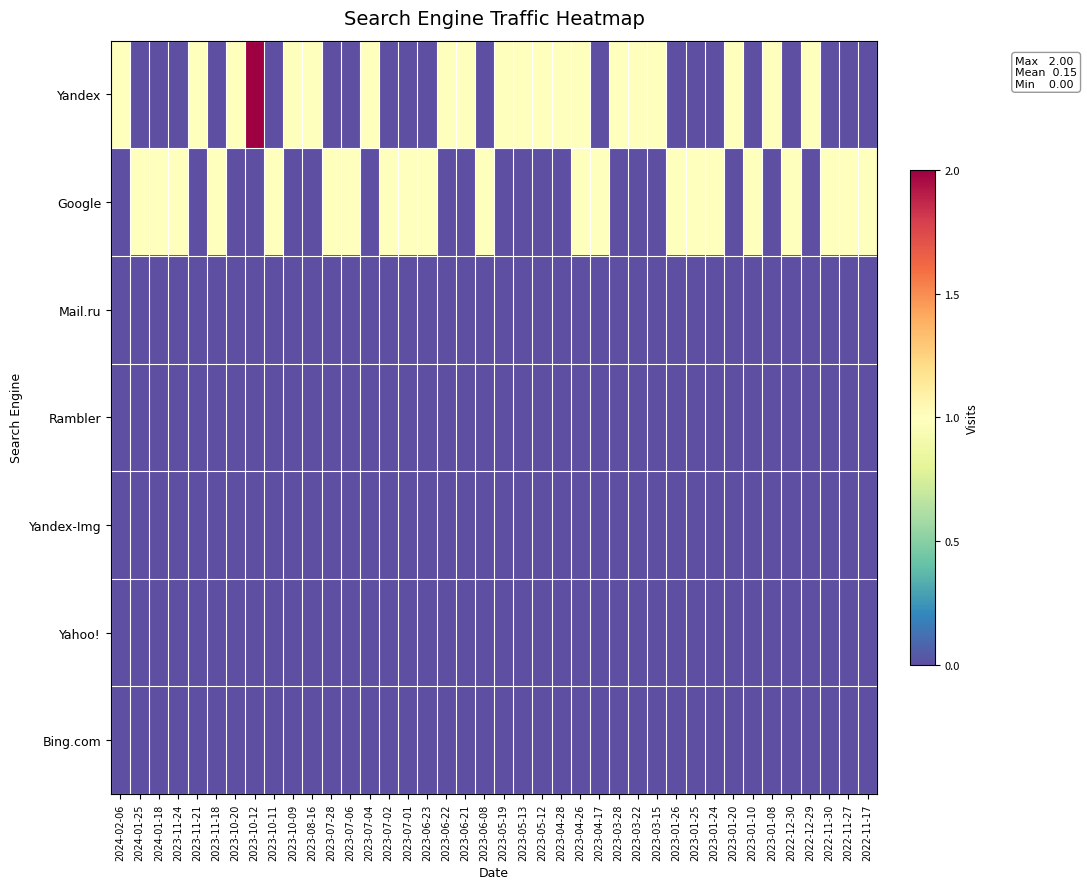

At how many categories does at least one series exceed 1?

1